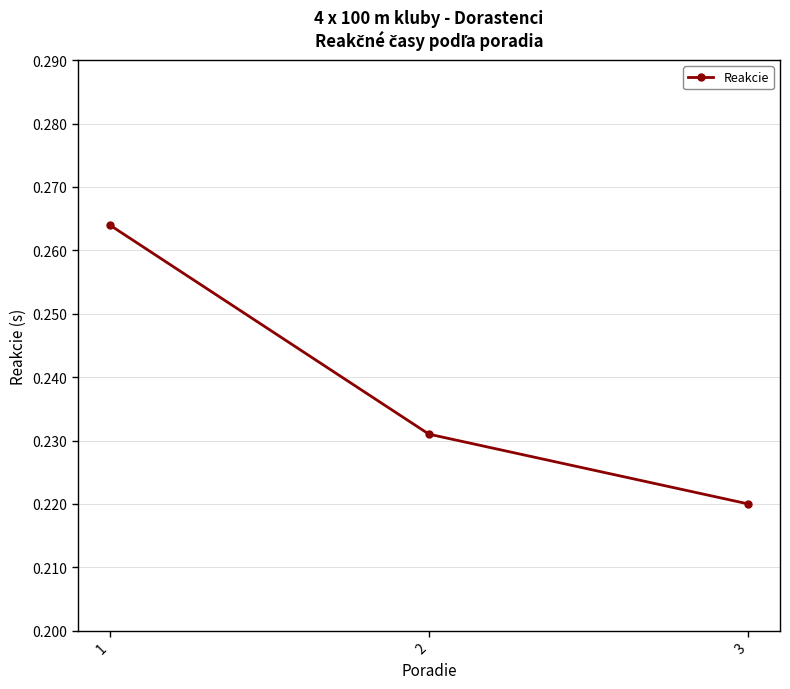

How many values are between 0 and 1?

3